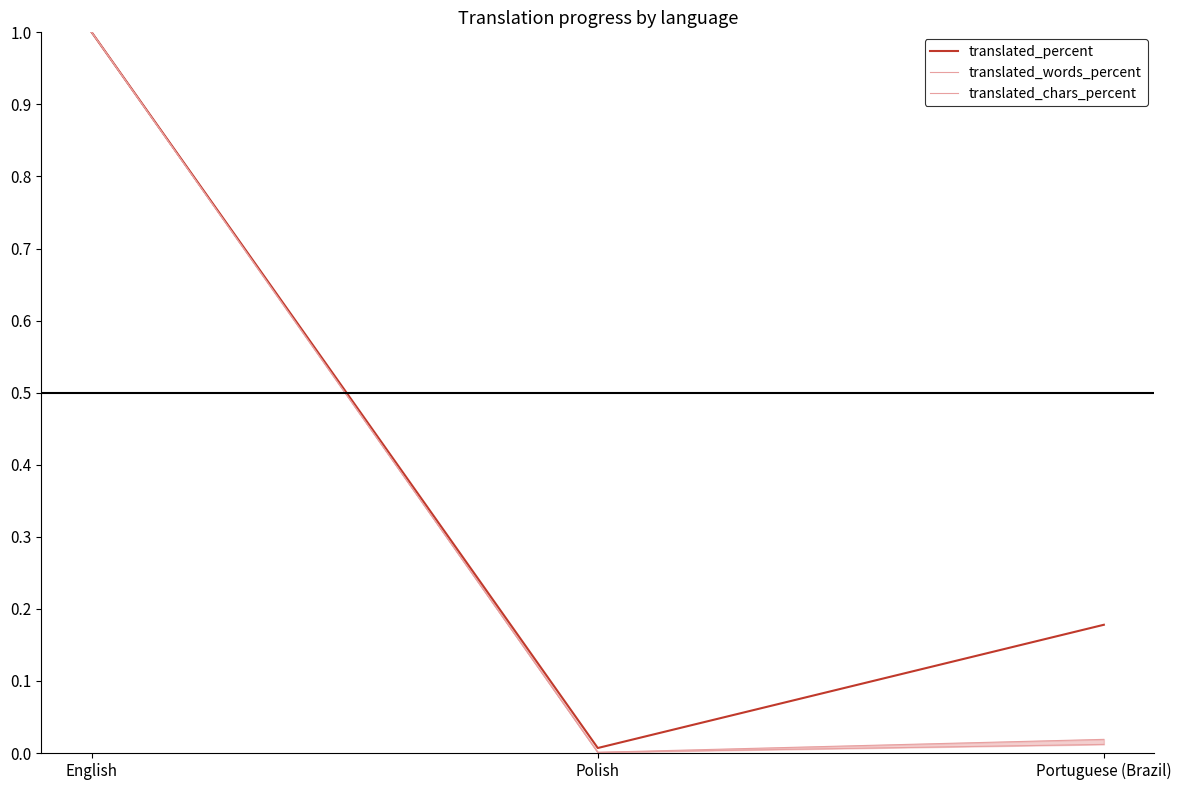

Rank the series at English from lowest to highest value.

translated_percent, translated_words_percent, translated_chars_percent